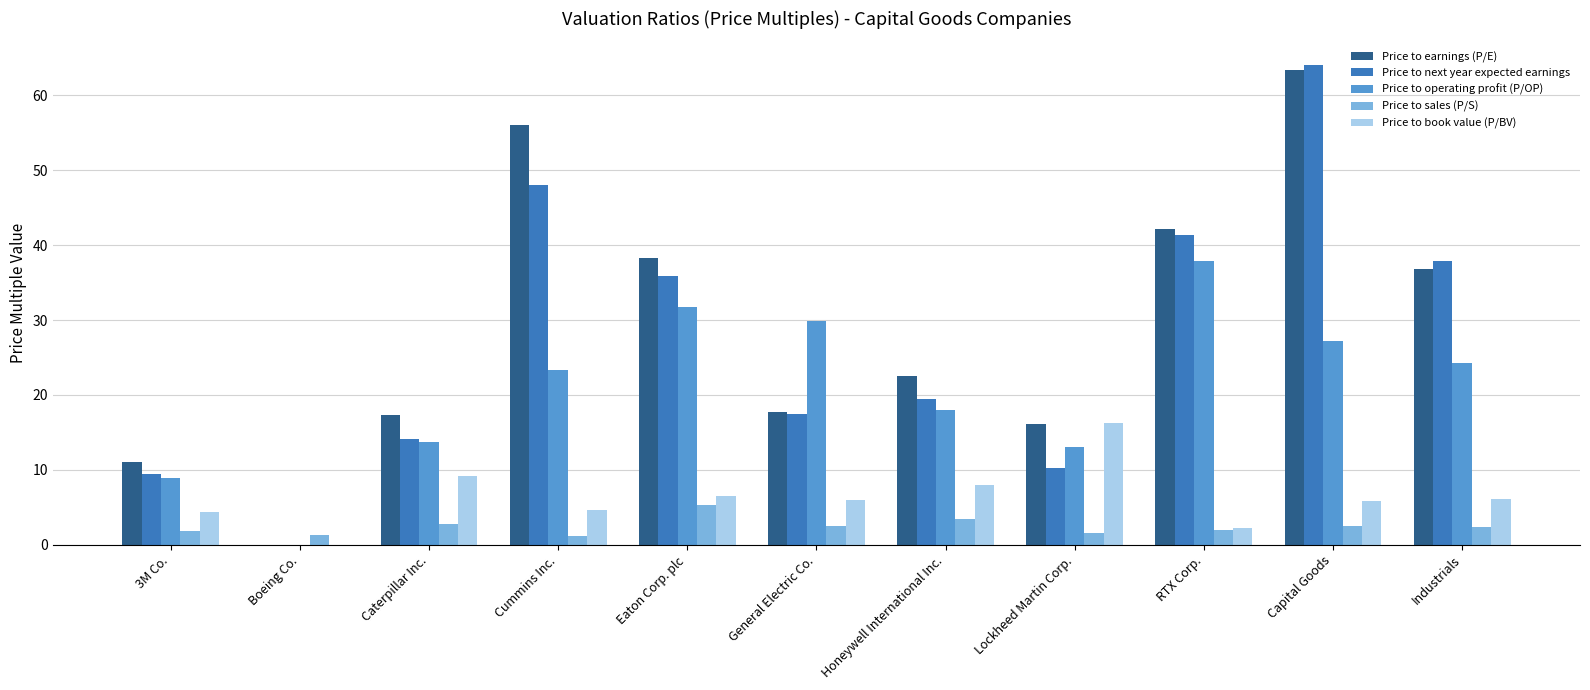

The Price to sales (P/S) series shows 1.2 at Cummins Inc.. True or false?

True